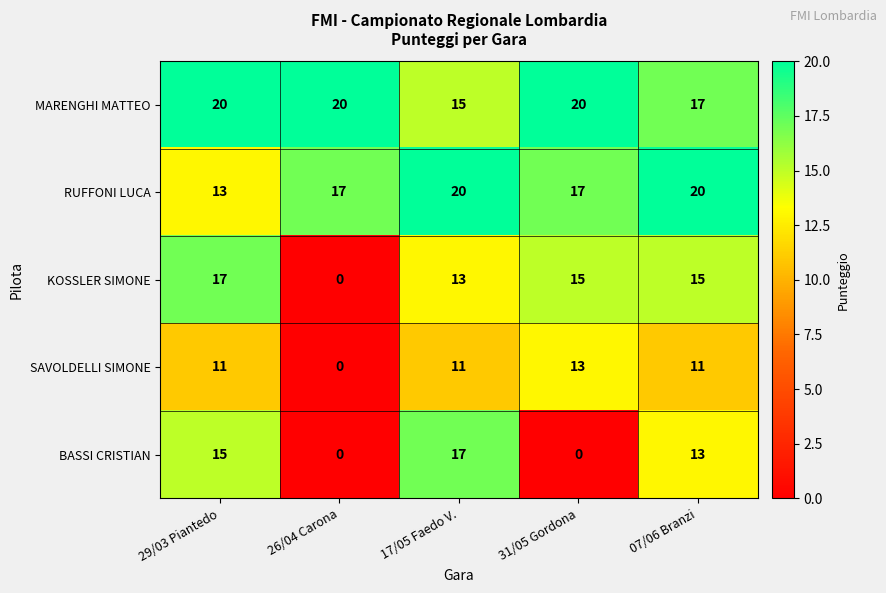

What is the total value across all series at 31/05 Gordona?

65